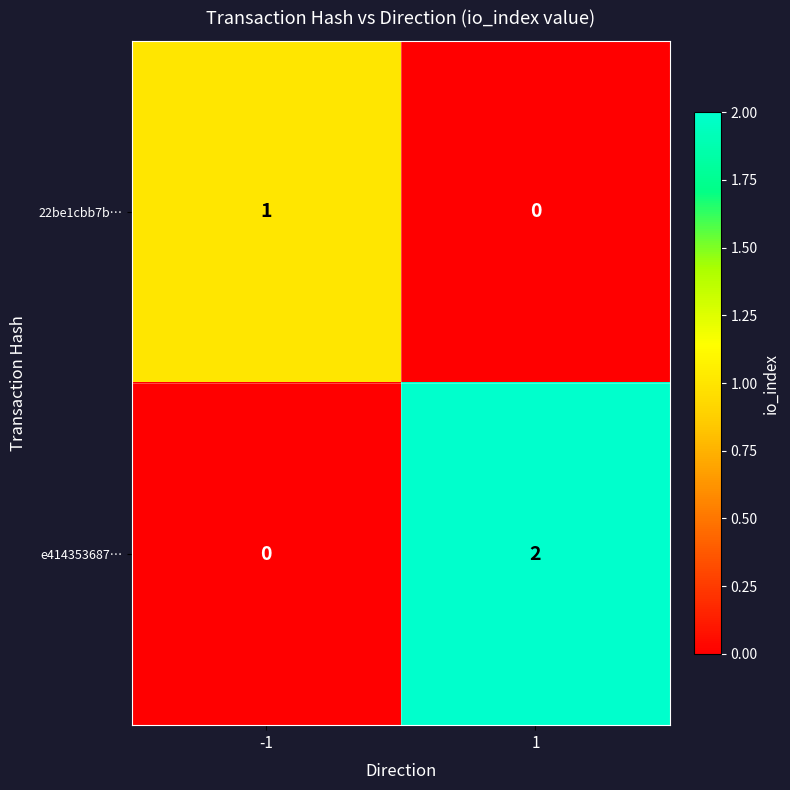

Which series has the largest total across all categories?

e414353687…